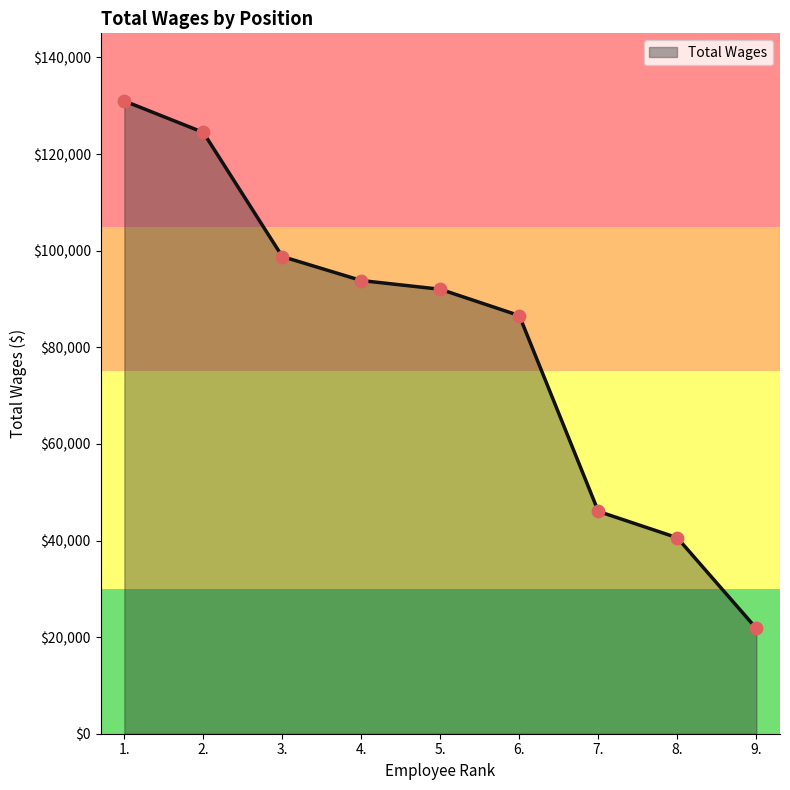

What is the ratio of the value at 3. to the value at 2.?

0.8